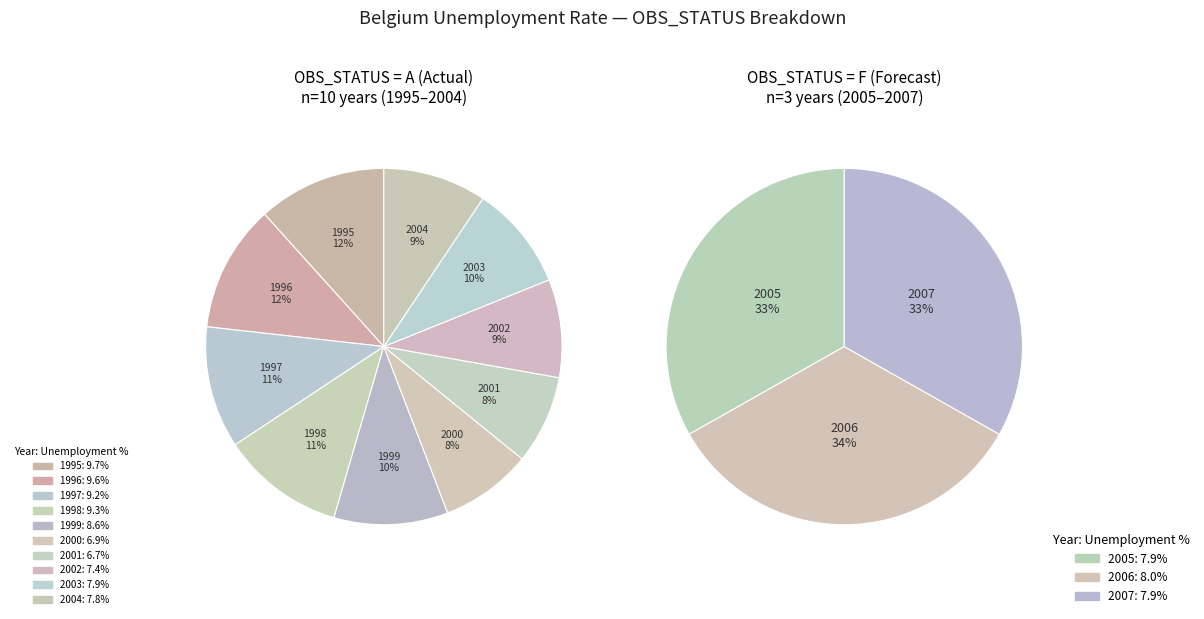

How many segments does this pie chart have?

13